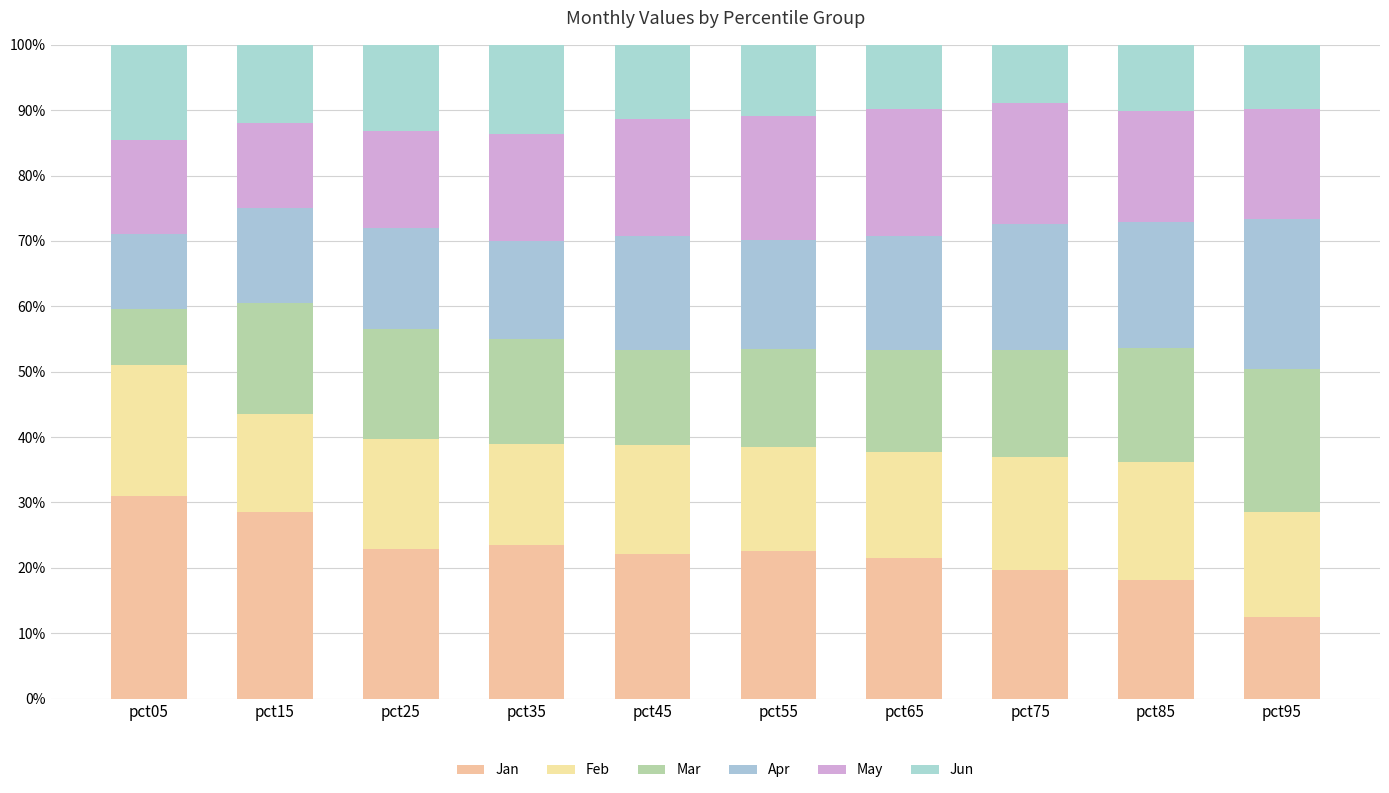

Where is Jun nearest to the value 11?

pct55